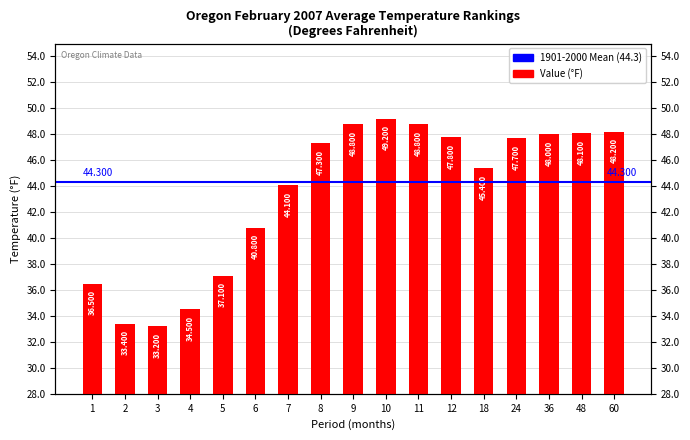

What is the ratio of the value at 2 to the value at 60?

0.7